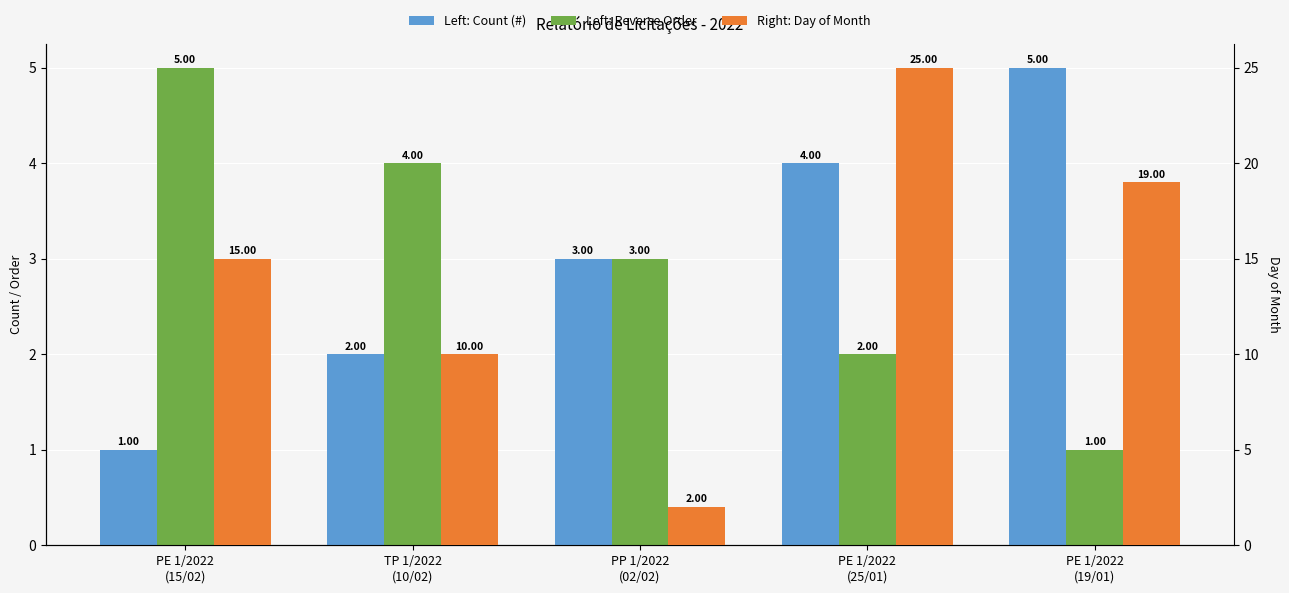

Between PE 1/2022
(15/02) and PE 1/2022
(25/01), which series saw the biggest shift?

Day of Month